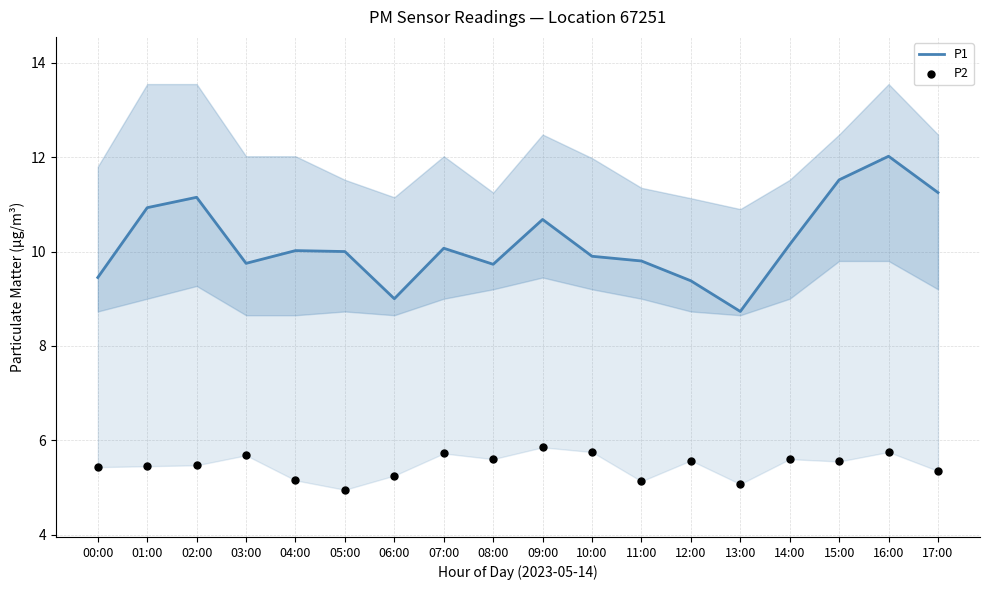

Which series reaches the minimum Y coordinate?

P2